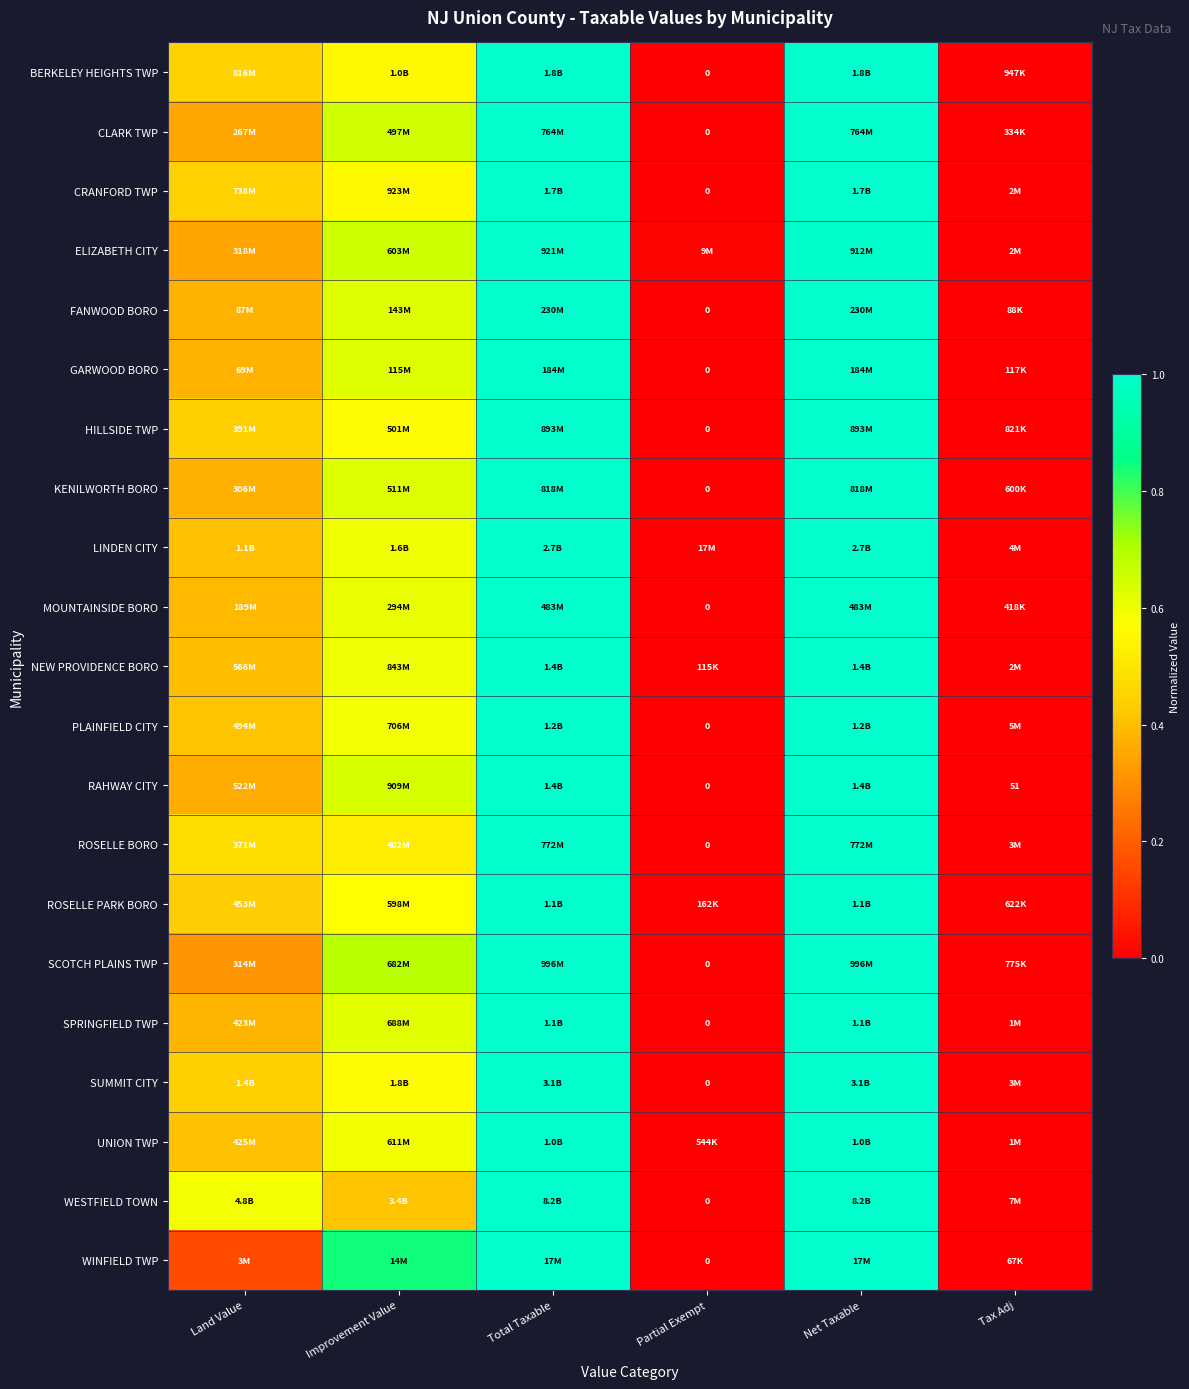

At how many categories does at least one series exceed 0?

6